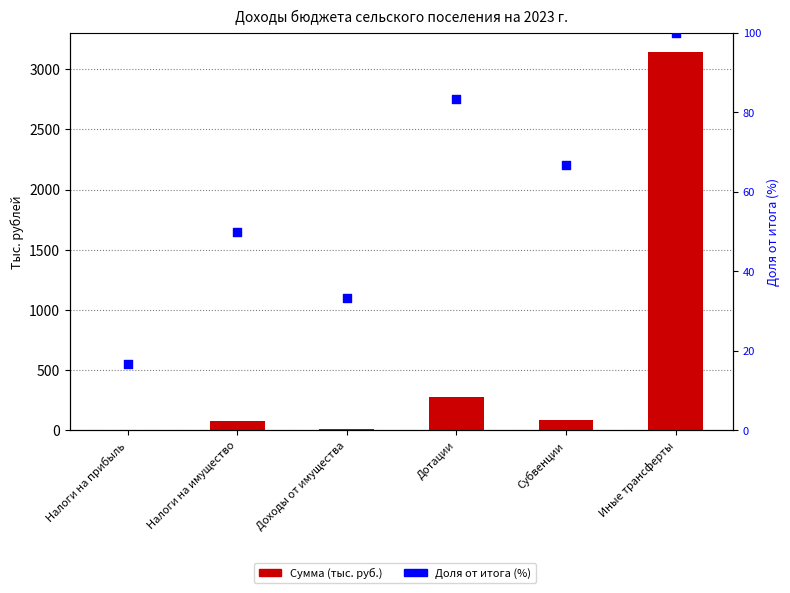

Which series has the widest spread of Y values?

Сумма (тыс. руб.)